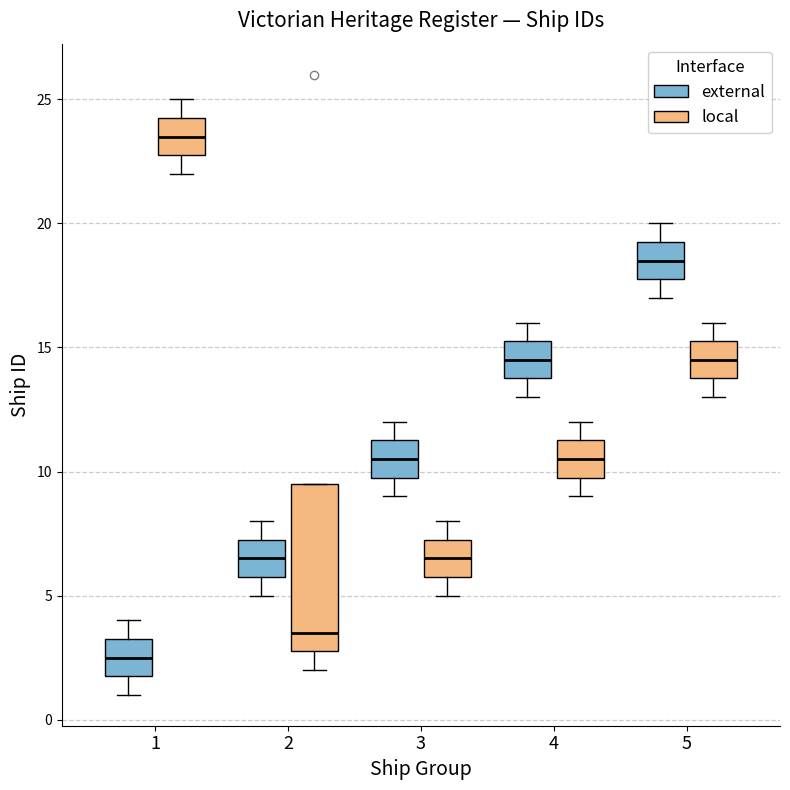

Which box has the lowest median line?

1 (external)